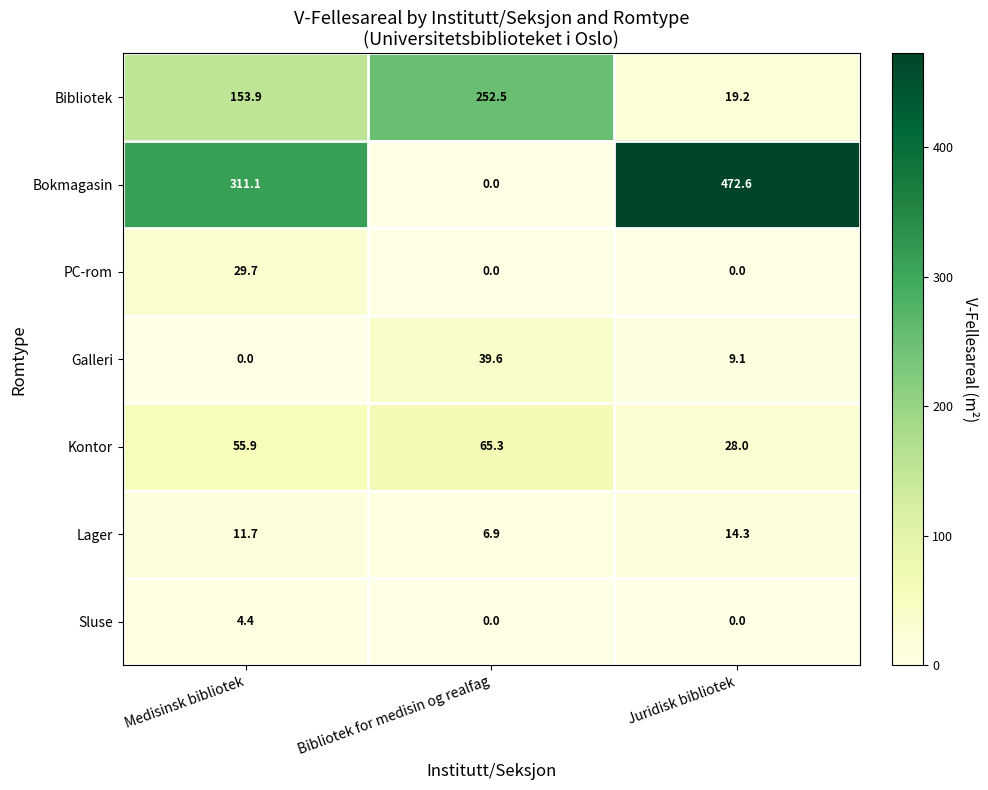

Which series has the largest range (max minus min)?

Bokmagasin